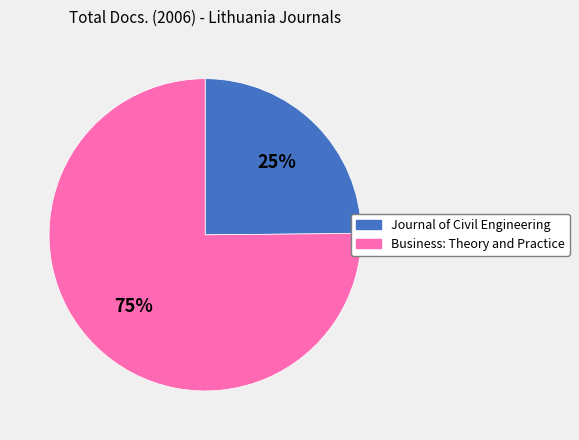

To the nearest percent, what is the average slice percentage?

50%